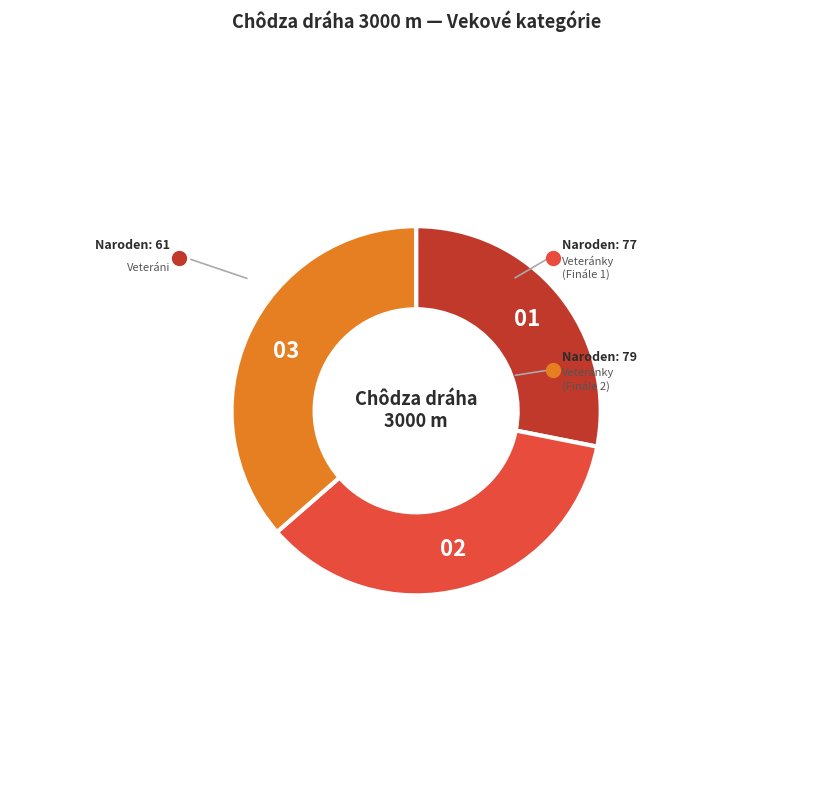

Does any single category account for the majority?

No